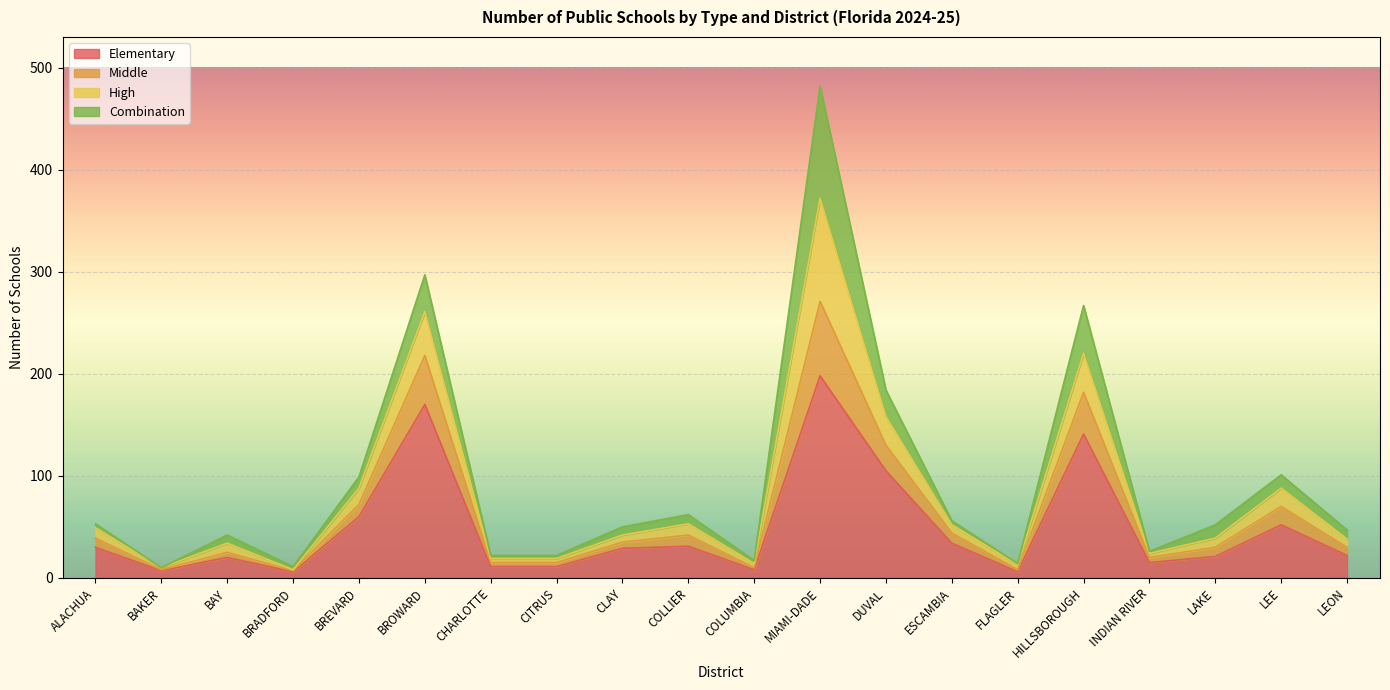

What is the average value of the Elementary series?

49